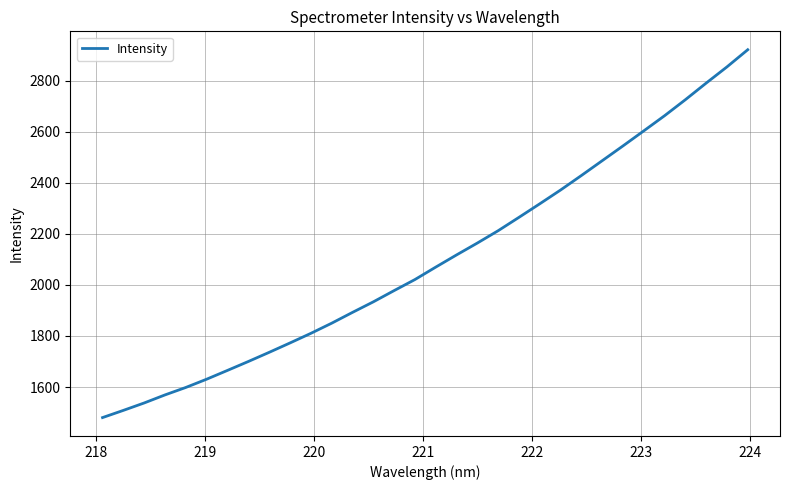

What is the difference between the maximum and minimum values?

1440.9